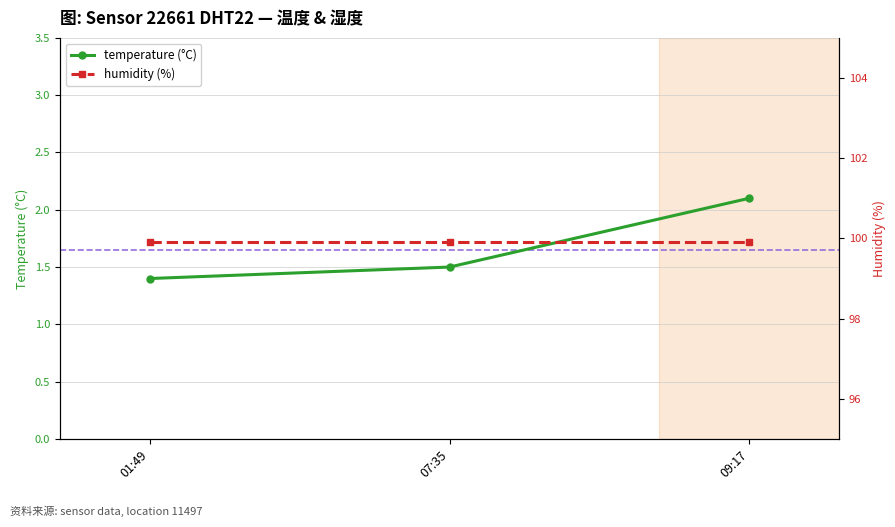

At which label does temperature (°C) reach its peak?

09:17